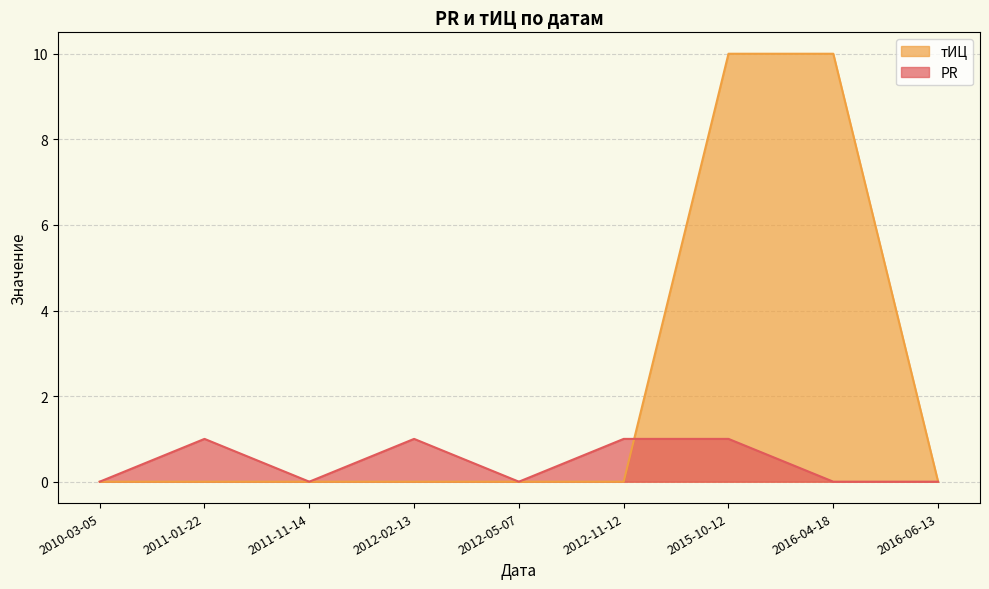

What is the label of the 9th point from the left?

2016-06-13